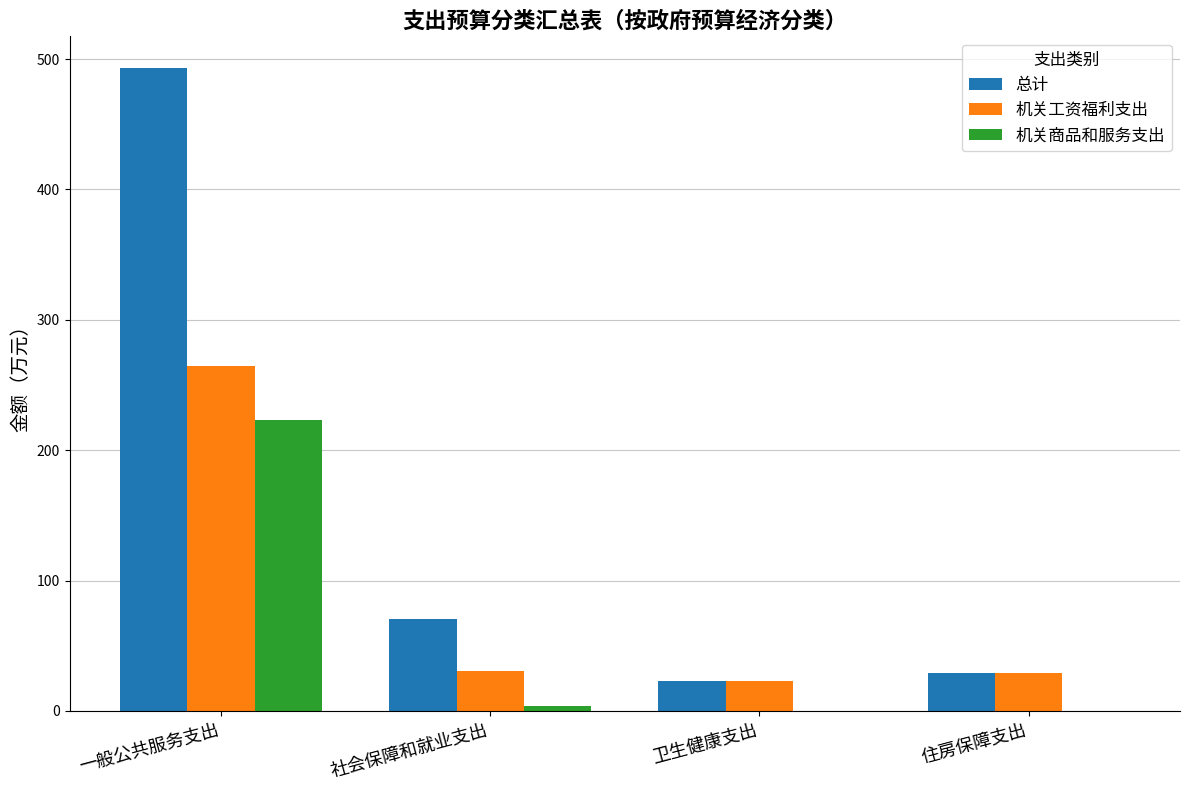

At which category does the chart reach its peak across all series?

一般公共服务支出